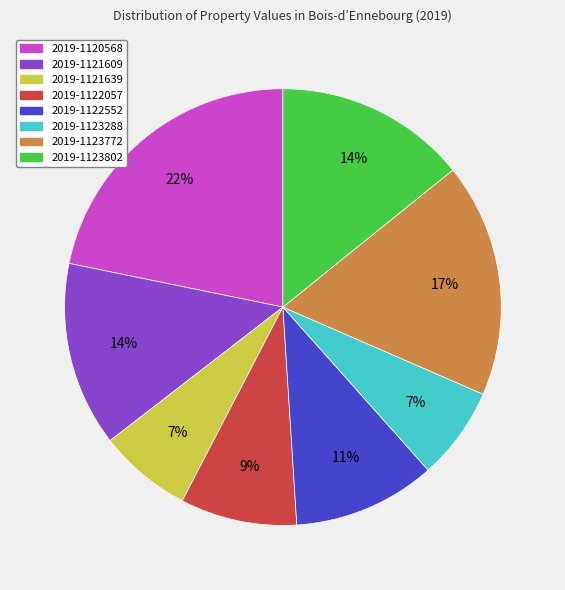

Do 2019-1123802 and 2019-1123288 together represent more than half of the pie?

No